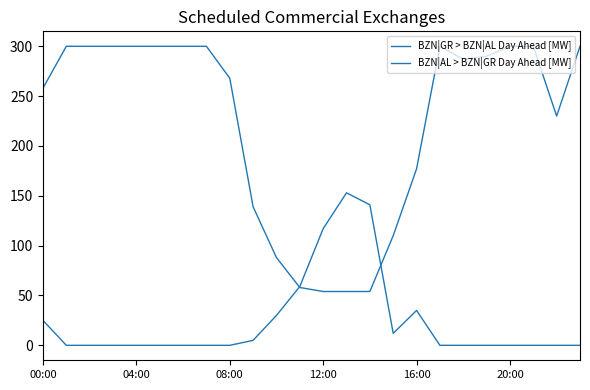

How many lines are shown in the chart?

2